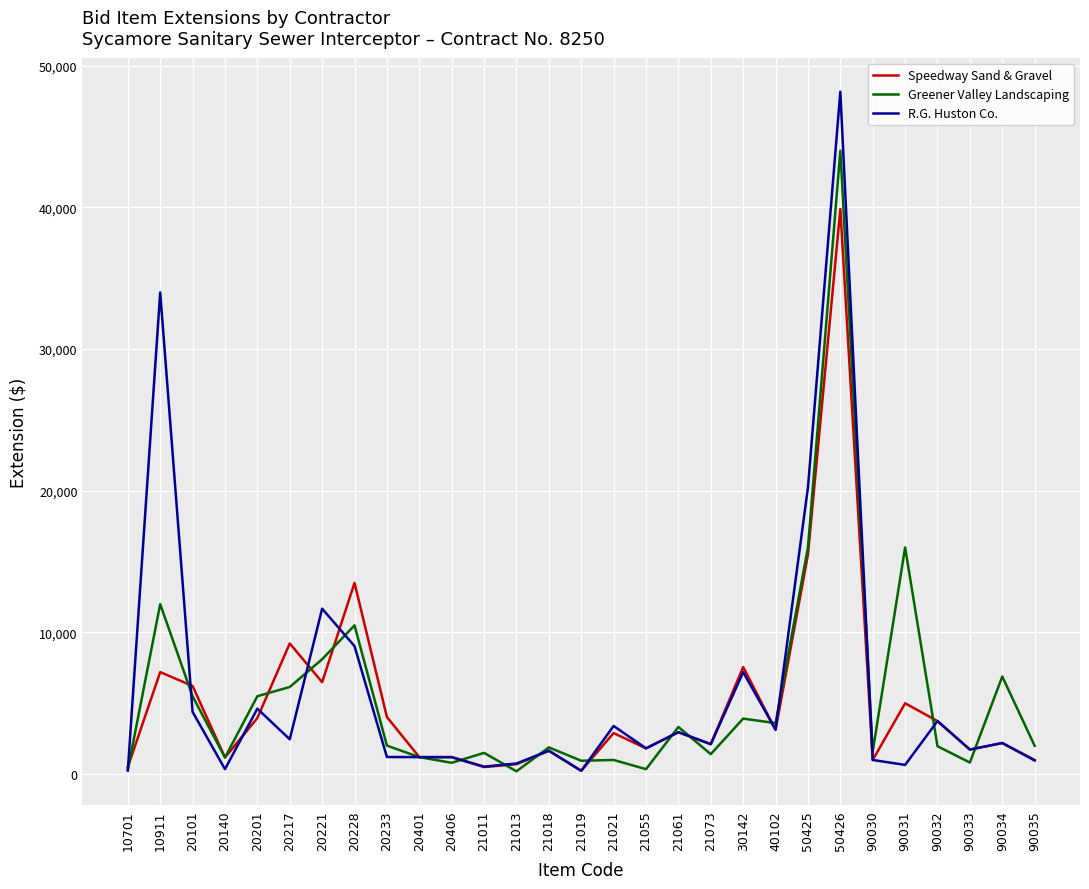

Does the chart display data point markers on the line(s)?

No